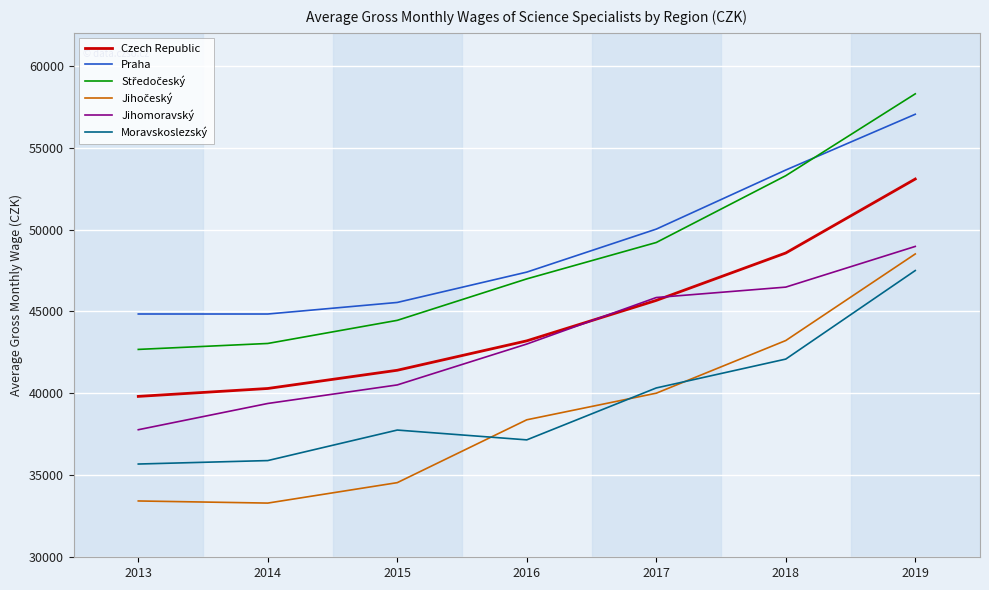

True or false: Moravskoslezský and Jihomoravský intersect in this chart.

False